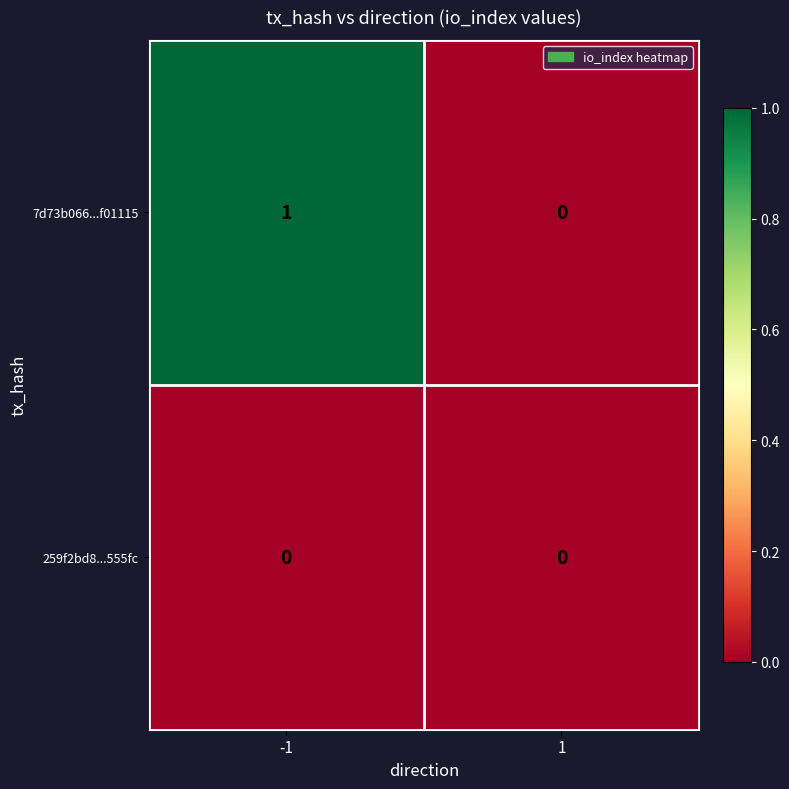

What is the total value across all series at -1?

1